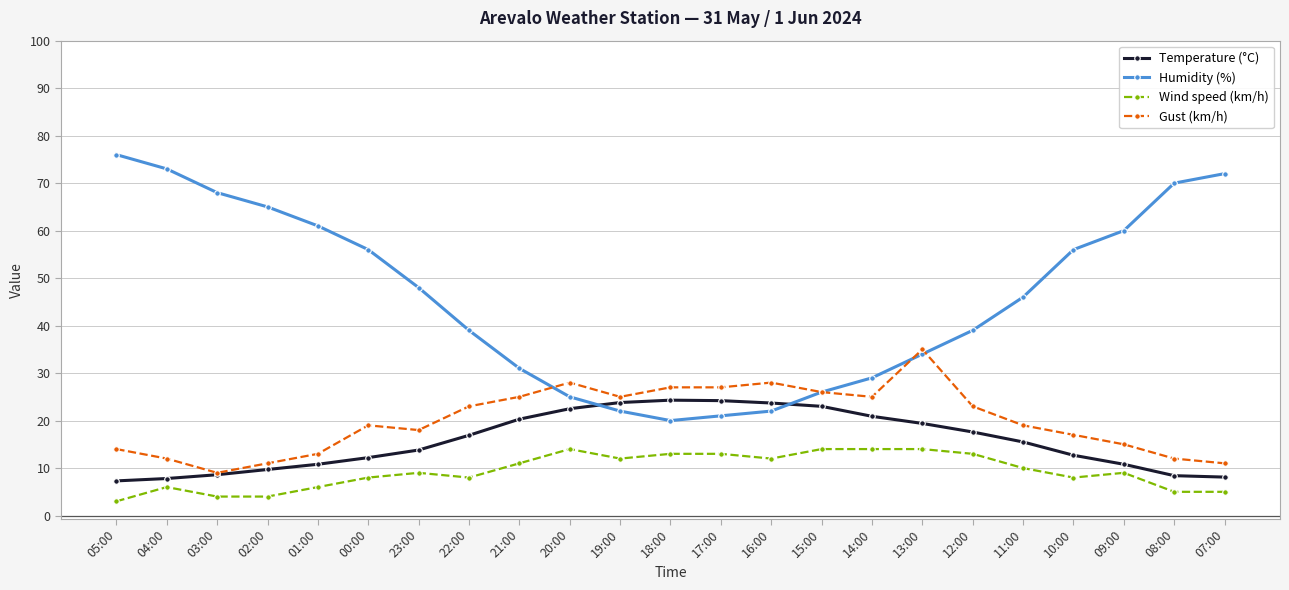

Which series has the widest spread of values?

Humidity (%)